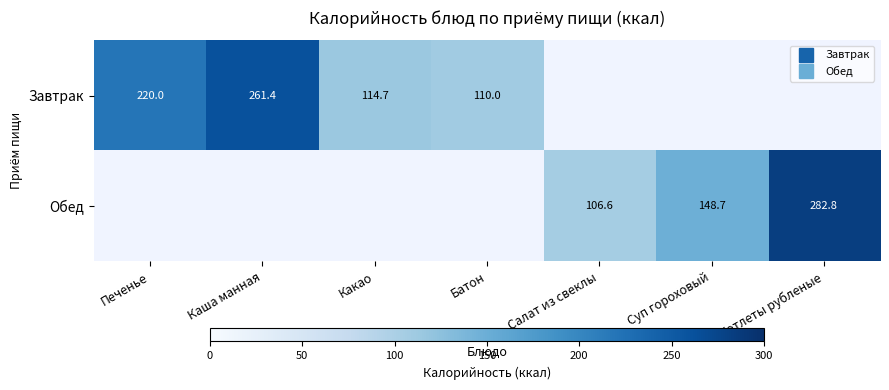

The Завтрак series shows 114.7 at Какао. True or false?

True